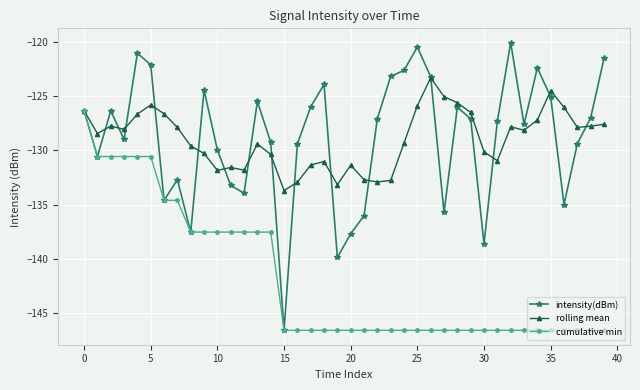

Rank the series by their maximum value, from lowest to highest.

cumulative min, rolling mean, intensity(dBm)